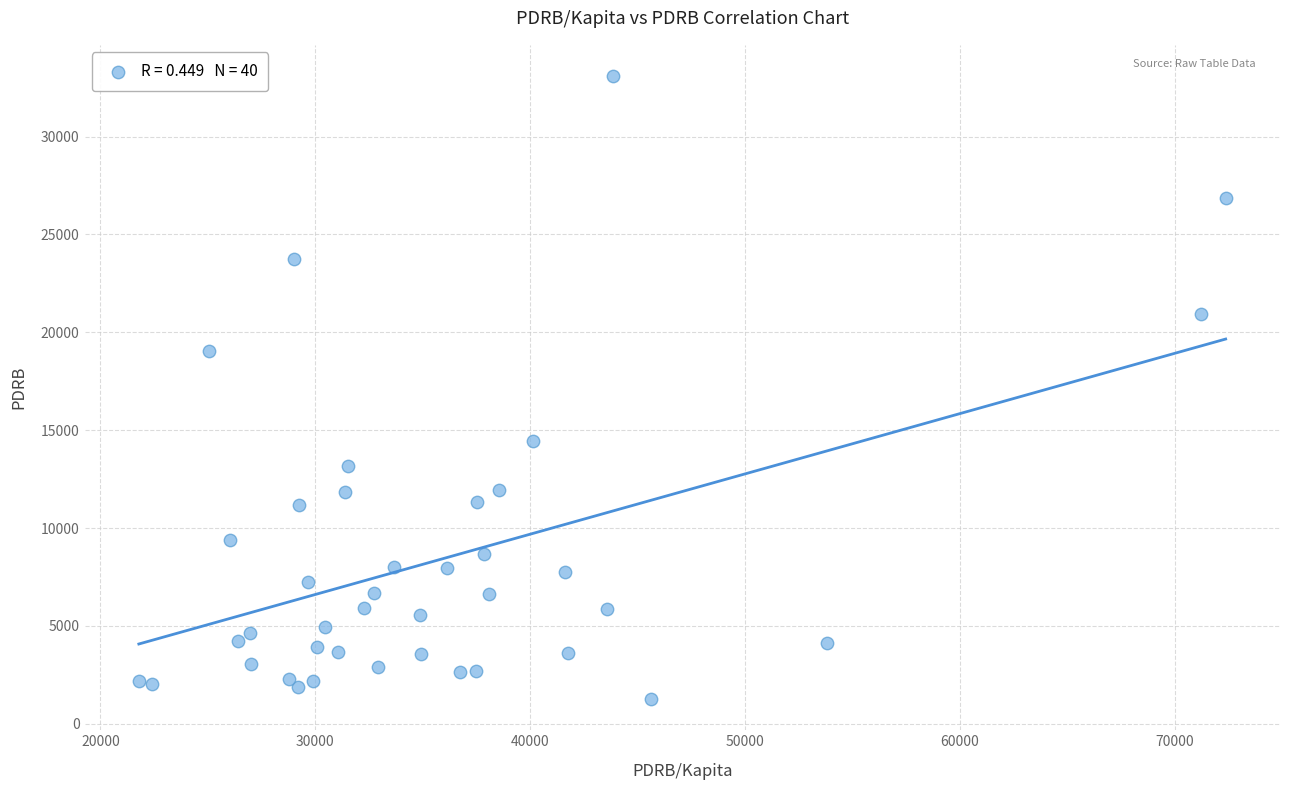

What Y value in the scatter plot is closest to 17179?

19063.9